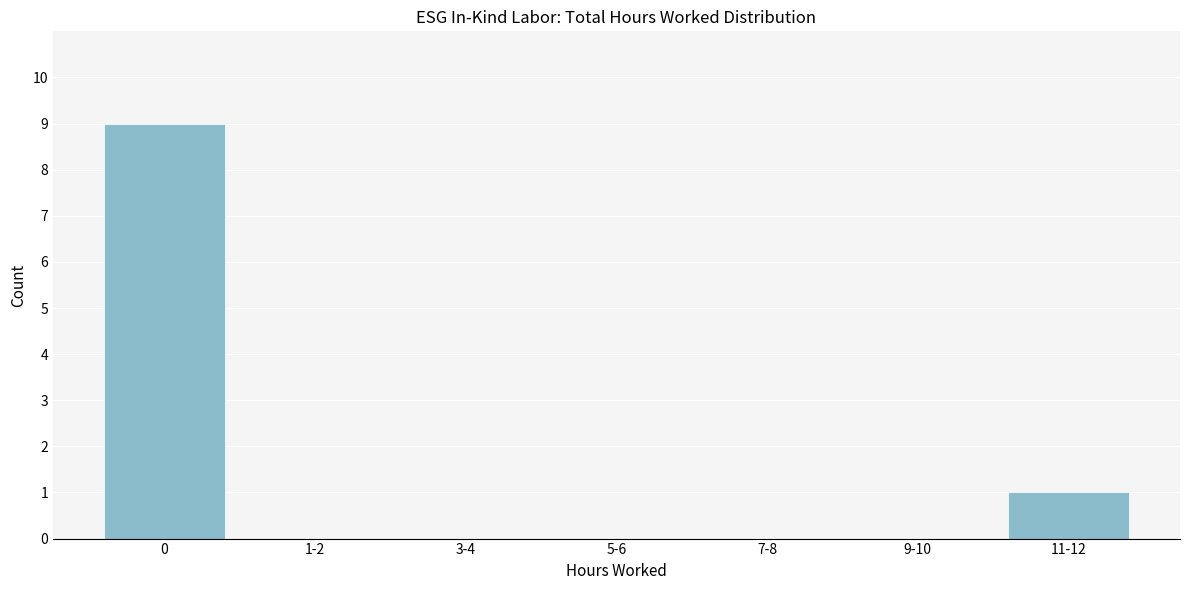

Reading right to left, what are all the values shown in this chart?

11-12=1	9-10=0	7-8=0	5-6=0	3-4=0	1-2=0	0=9